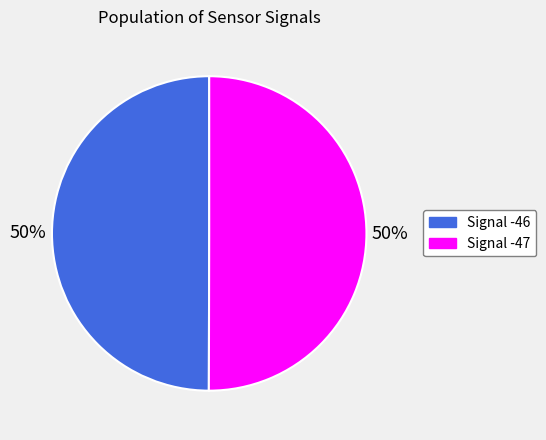

To the nearest percent, what is the average slice percentage?

50%